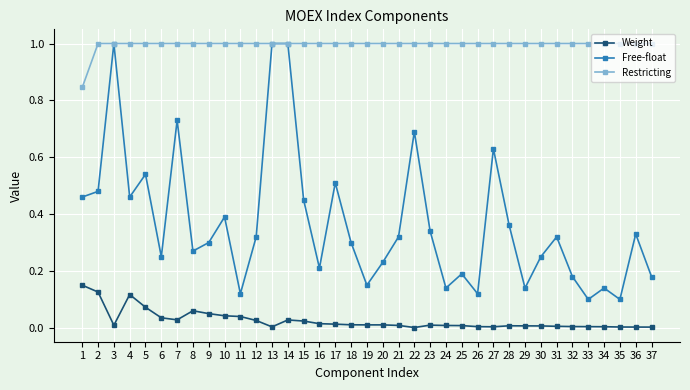

Which series has the largest total across all categories?

Restricting